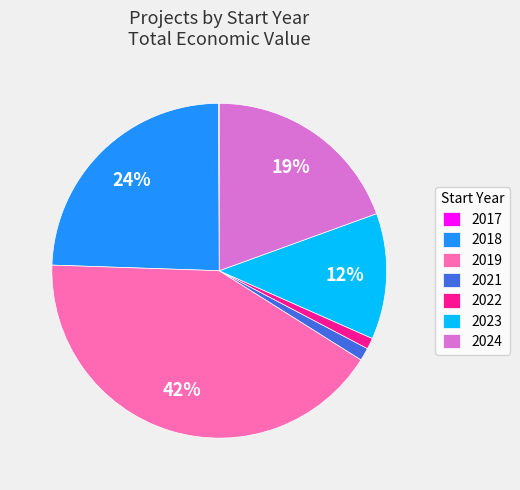

Is 2018 the majority of the pie?

No